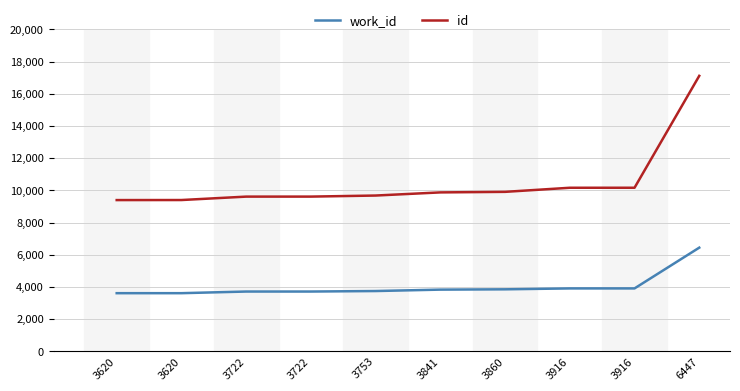

Does the chart display data point markers on the line(s)?

No